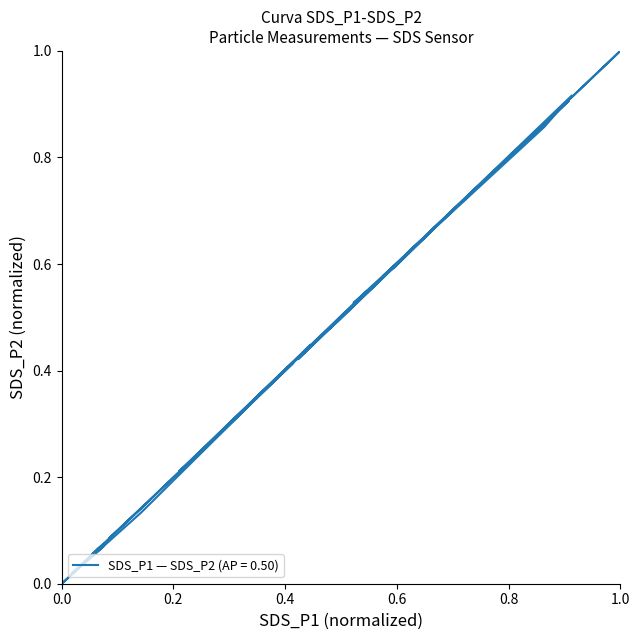

What is the average value?

0.4